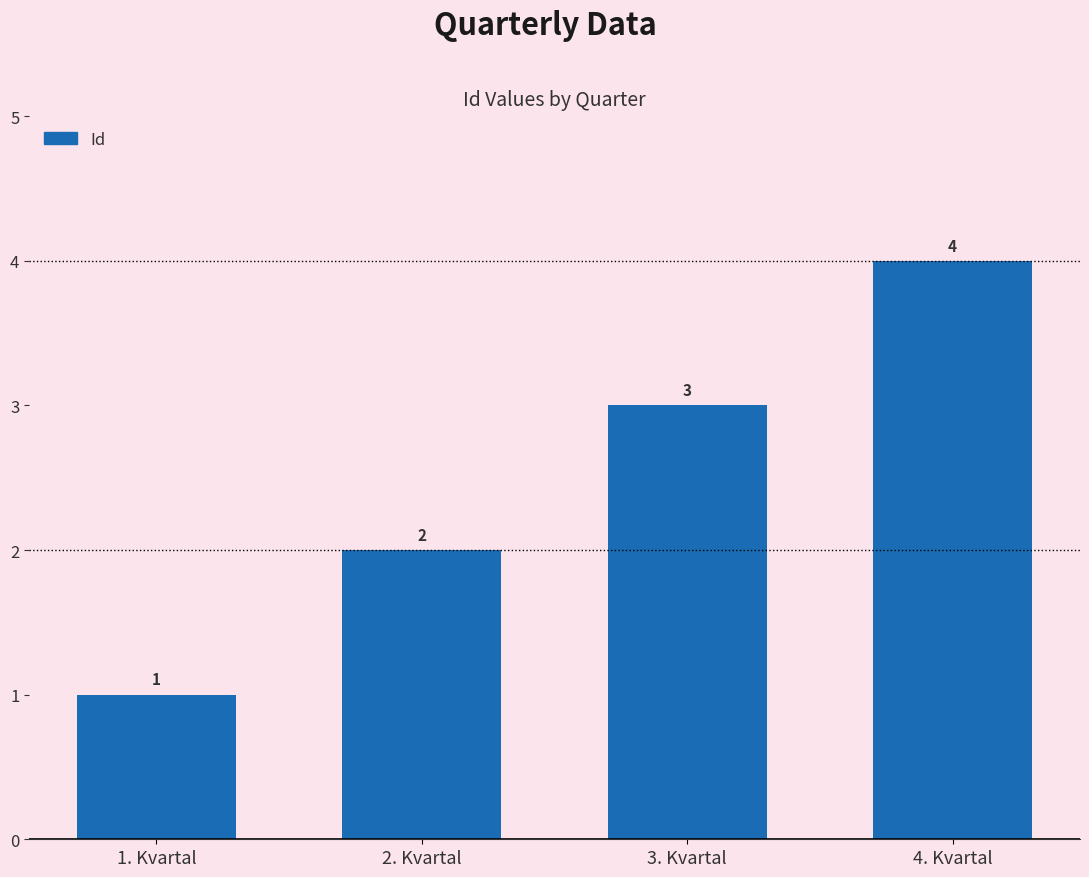

Approximately how many times larger is the value at 1. Kvartal compared to 3. Kvartal?

0.3